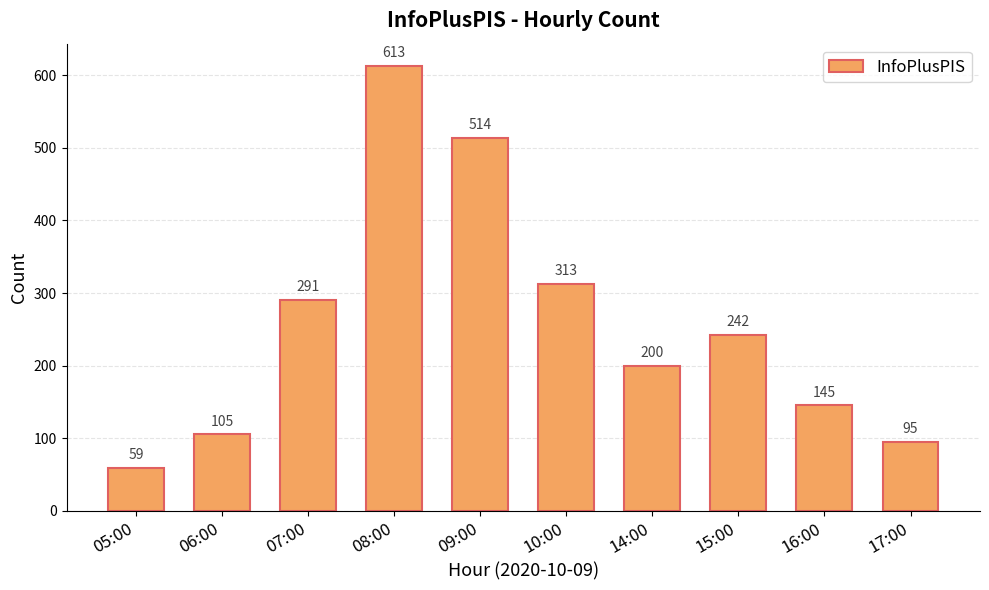

Reading left to right, list all the values displayed in this chart.

05:00=59	06:00=105	07:00=291	08:00=613	09:00=514	10:00=313	14:00=200	15:00=242	16:00=145	17:00=95